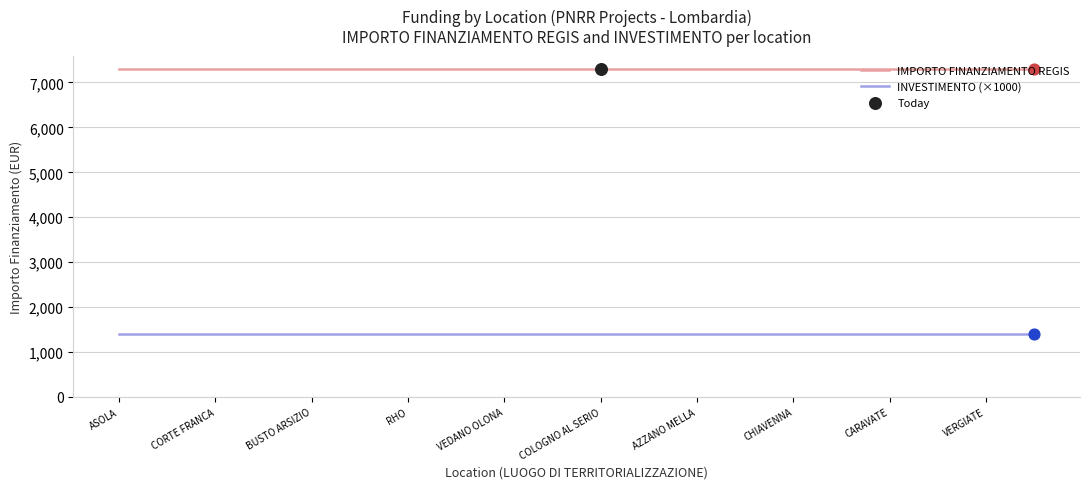

Which series has the largest total across all categories?

IMPORTO FINANZIAMENTO REGIS